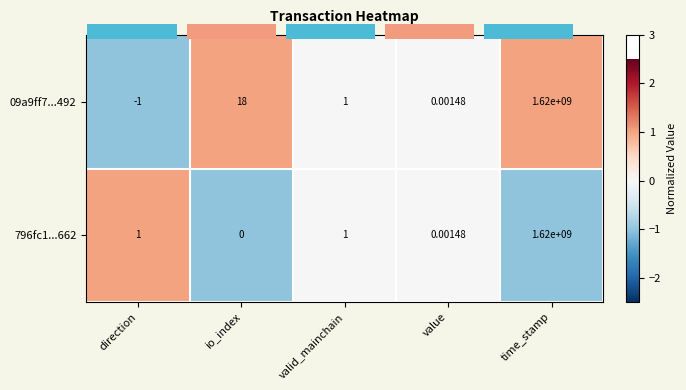

Which series has the largest range (max minus min)?

09a9ff7...492